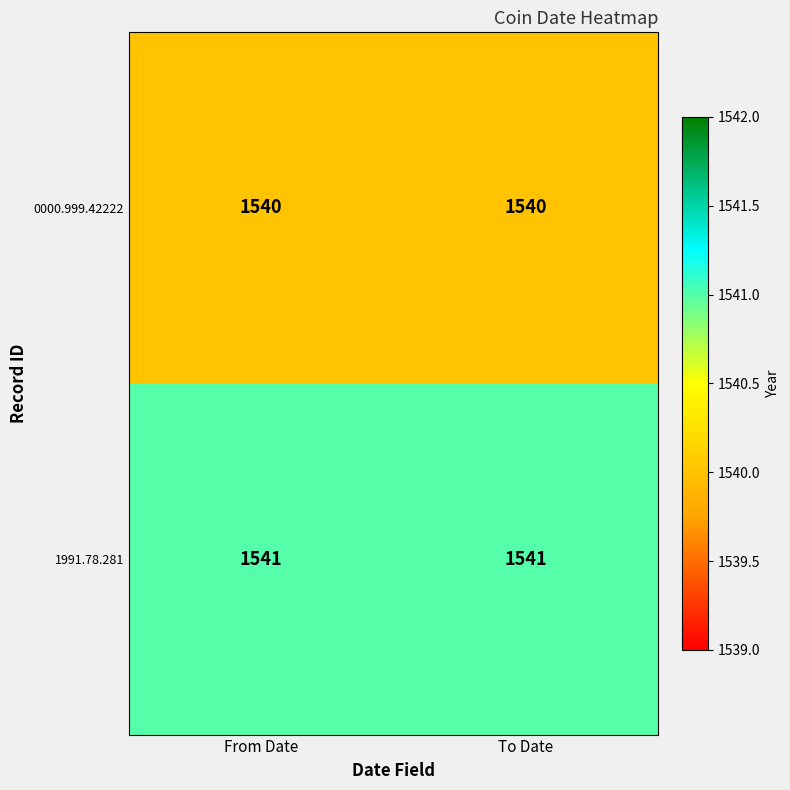

The 1991.78.281 series shows 1541 at From Date. True or false?

True